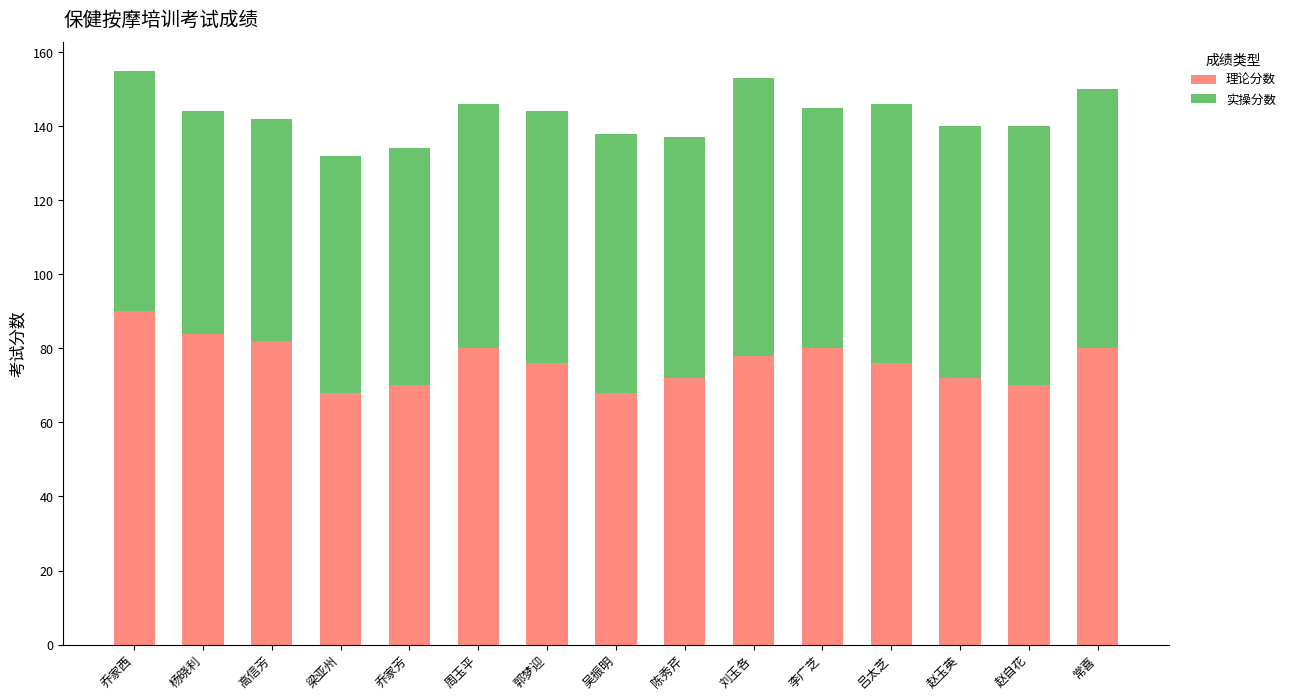

Is it true that 理论分数 equals 27 at 李广芝?

False